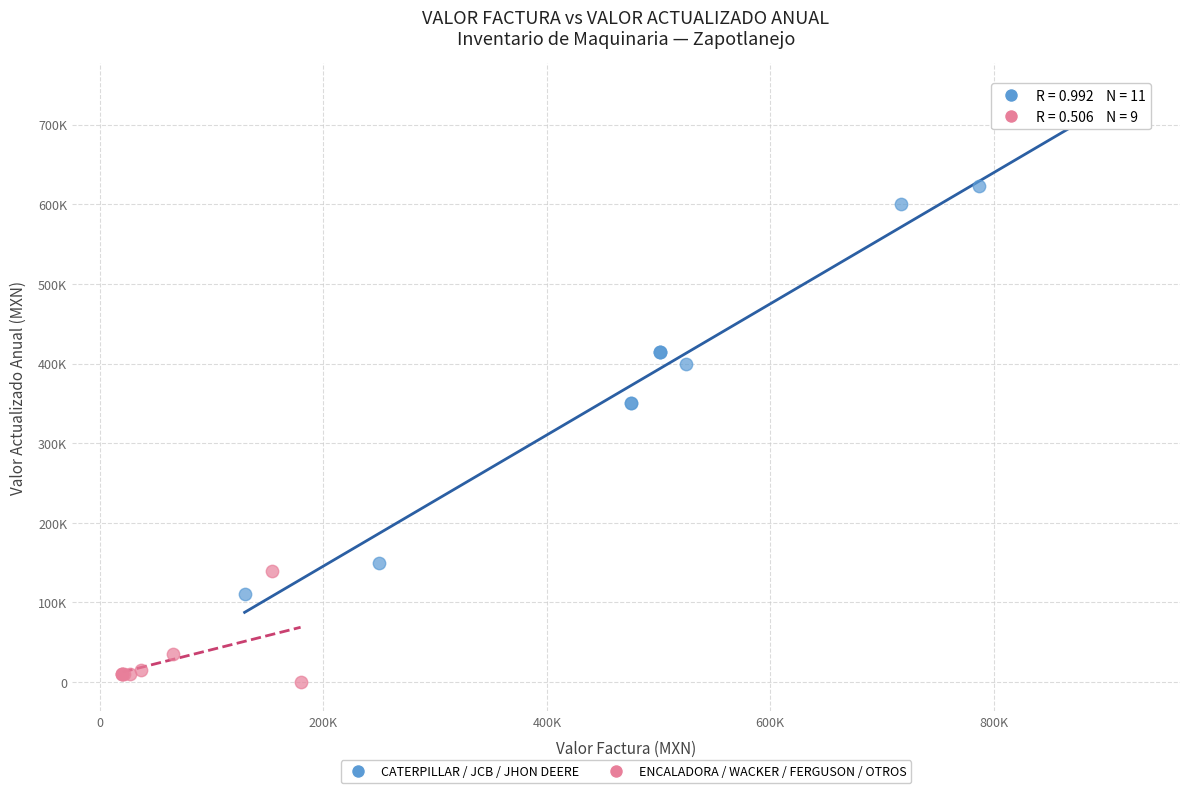

What are all the series names shown in the legend?

CATERPILLAR / JCB / JHON DEERE, ENCALADORA / WACKER / FERGUSON / OTROS